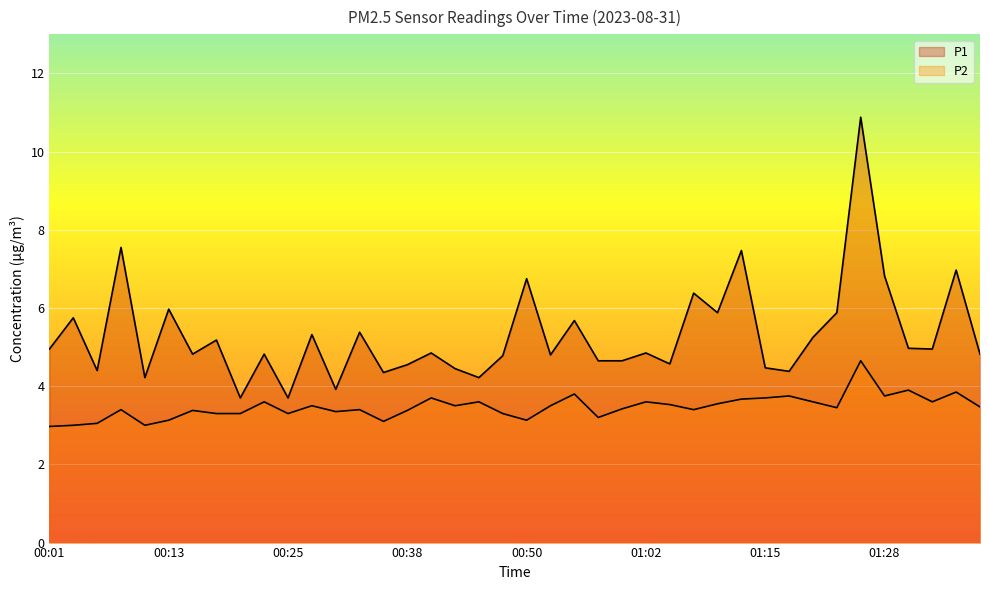

Between 00:13 and 01:08, which is larger?

01:08